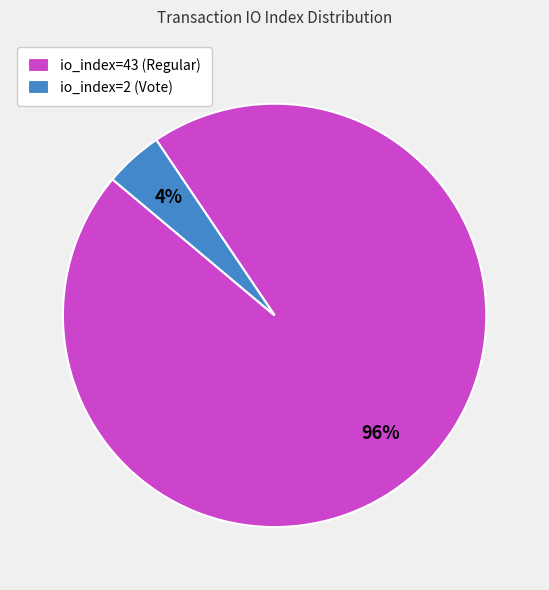

Is there any slice that represents more than half of the pie?

Yes